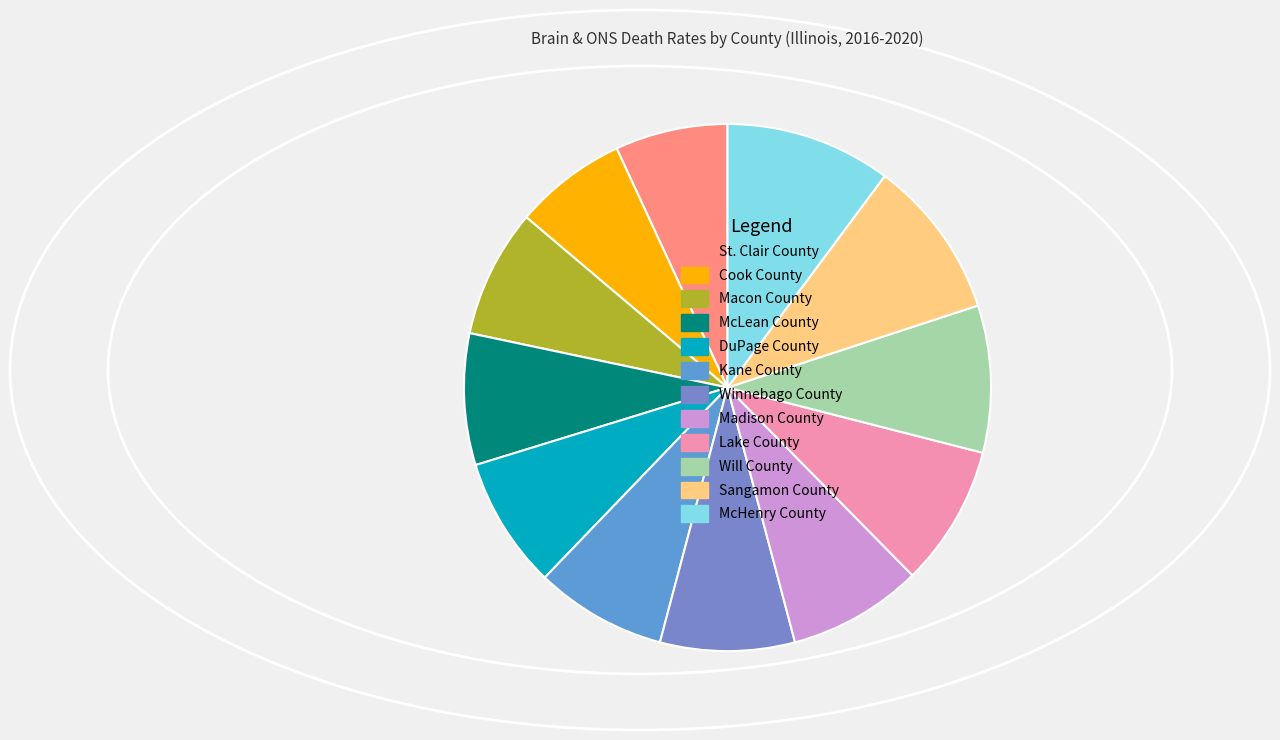

What percentage is the Will County slice, to the nearest percent?

9%